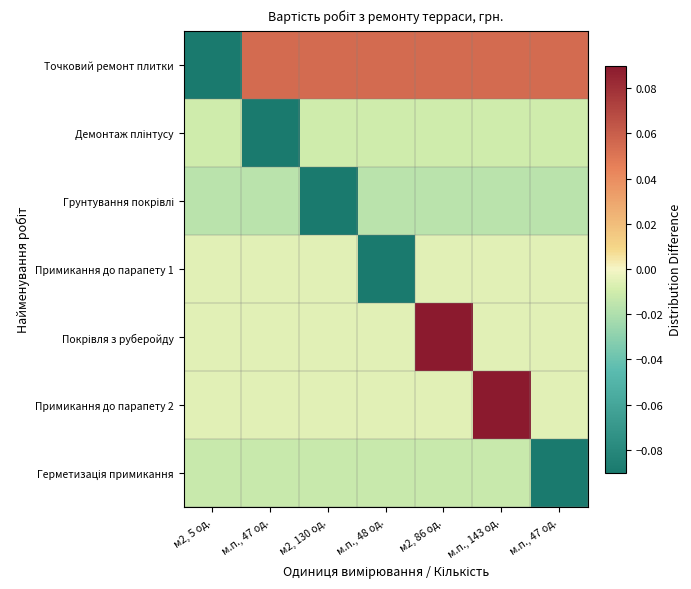

At which category does the chart reach its minimum across all series?

м.п., 47 од.